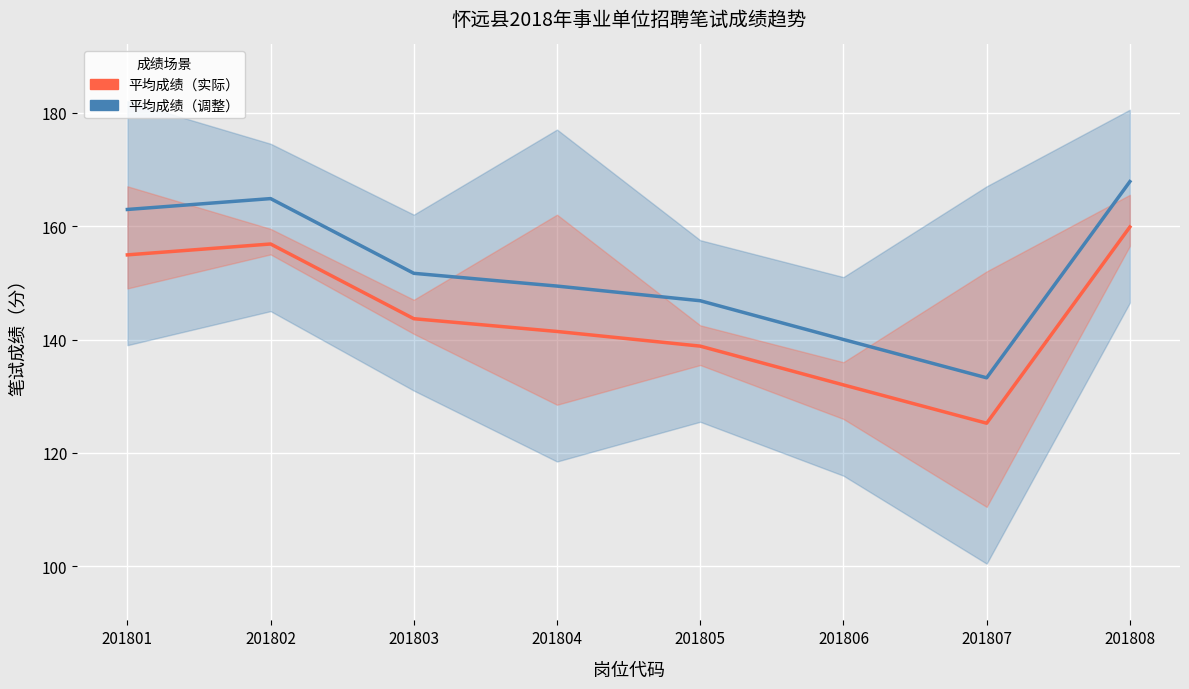

At how many categories does at least one series exceed 136?

7